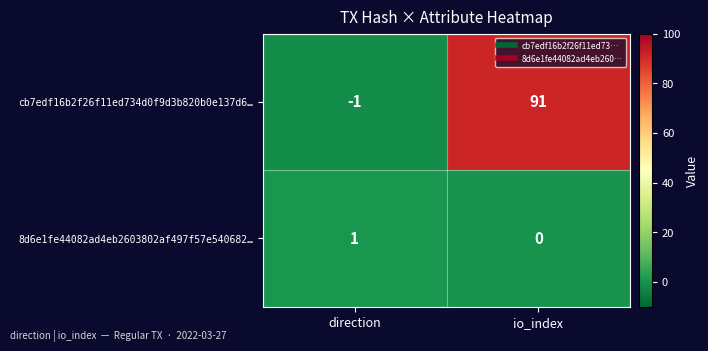

Count the number of data series in this chart.

2